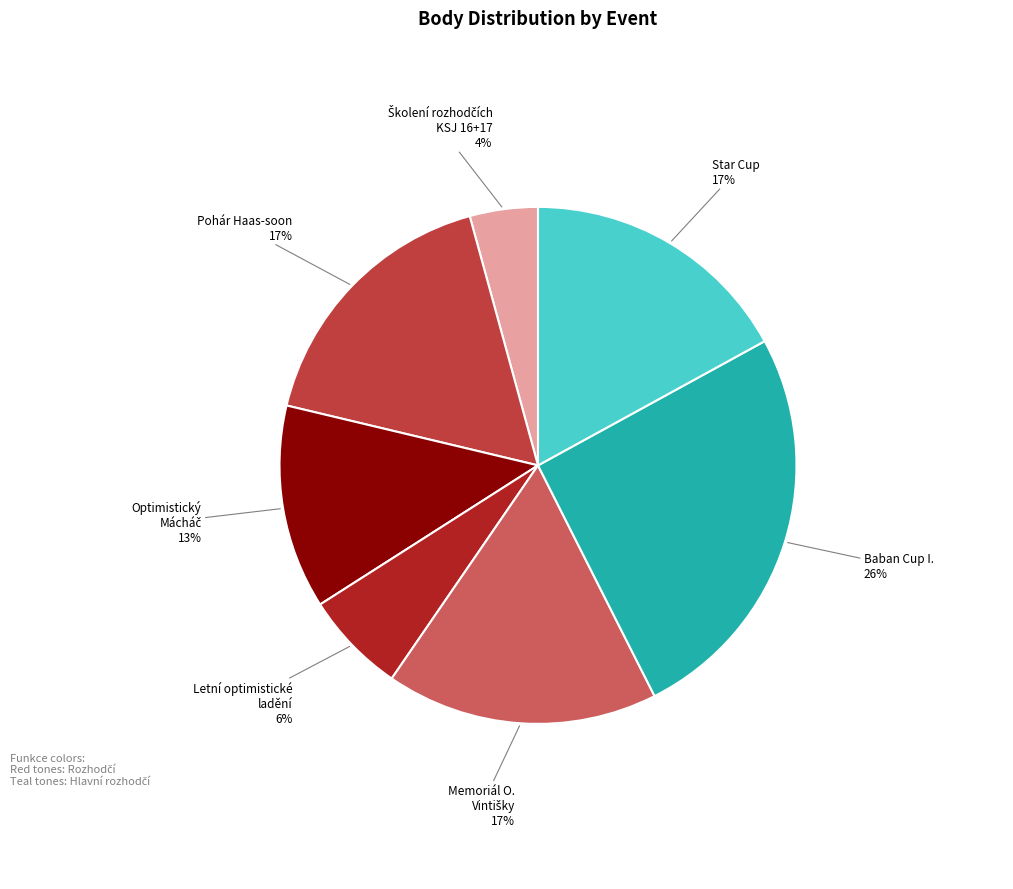

To the nearest percent, what is the average slice percentage?

14%